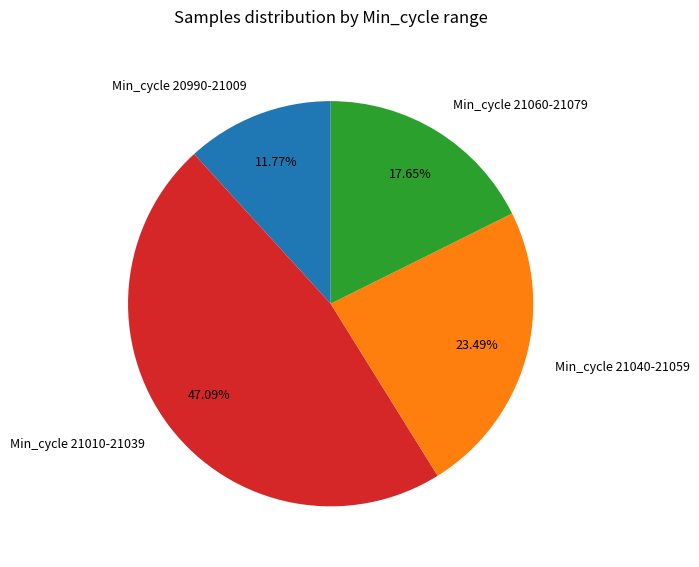

Which has a higher value, Min_cycle 21010-21039 or Min_cycle 20990-21009?

Min_cycle 21010-21039